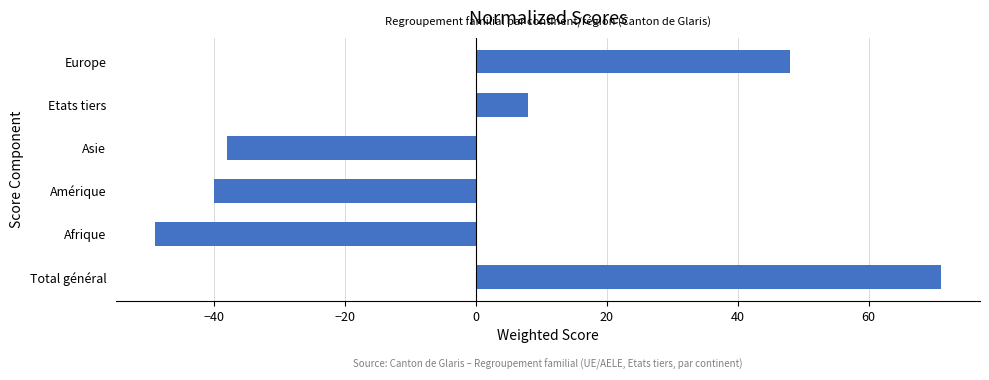

List the labels in order of value, smallest first.

Afrique, Amérique, Asie, Etats tiers, Europe, Total général